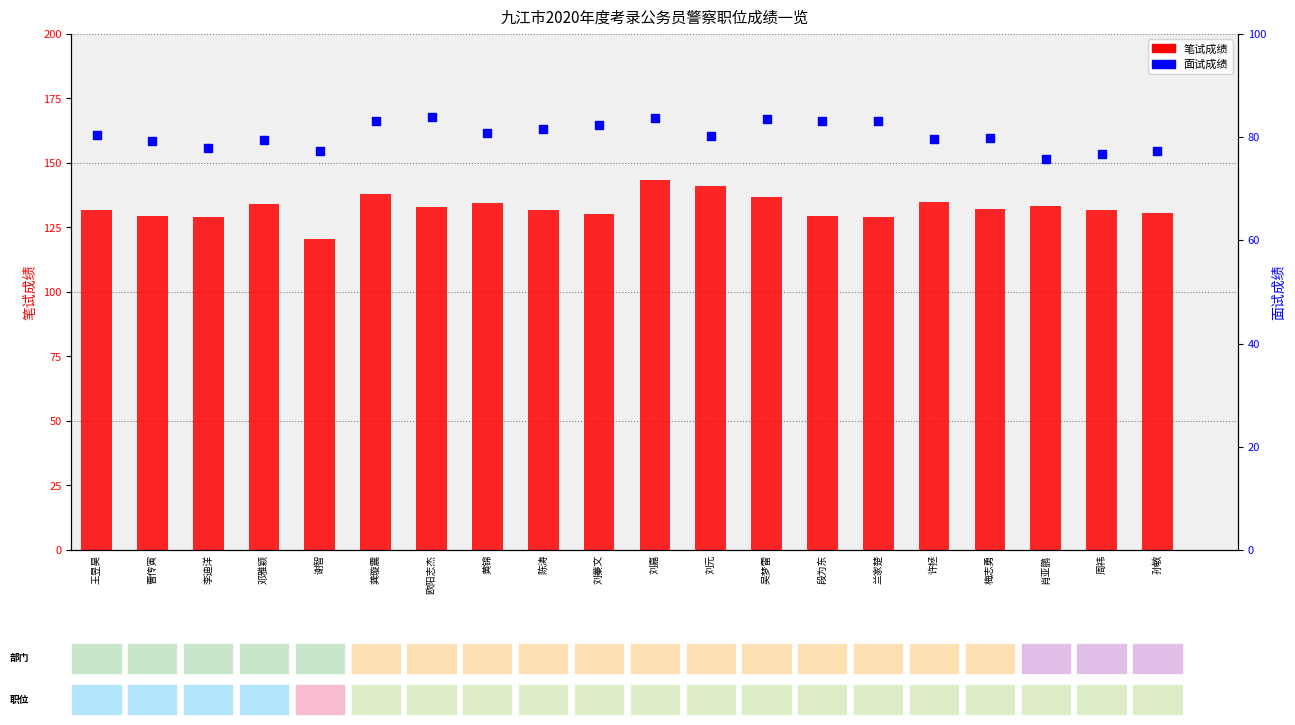

Which series has the largest total across all categories?

笔试成绩